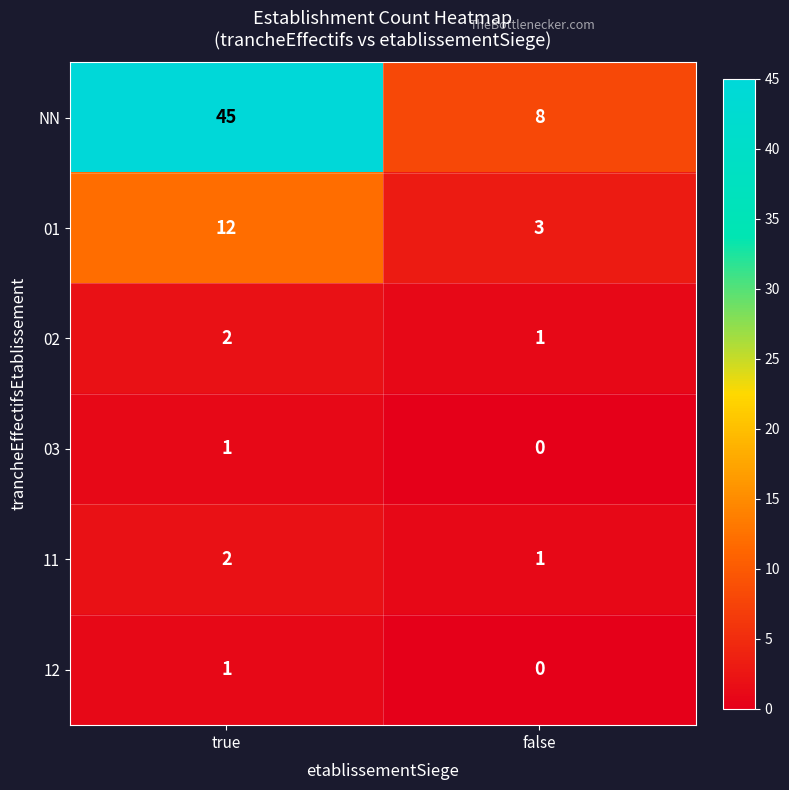

Reading left to right, transcribe all the data shown in this chart.

NN: 45	8
01: 12	3
02: 2	1
03: 1	0
11: 2	1
12: 1	0